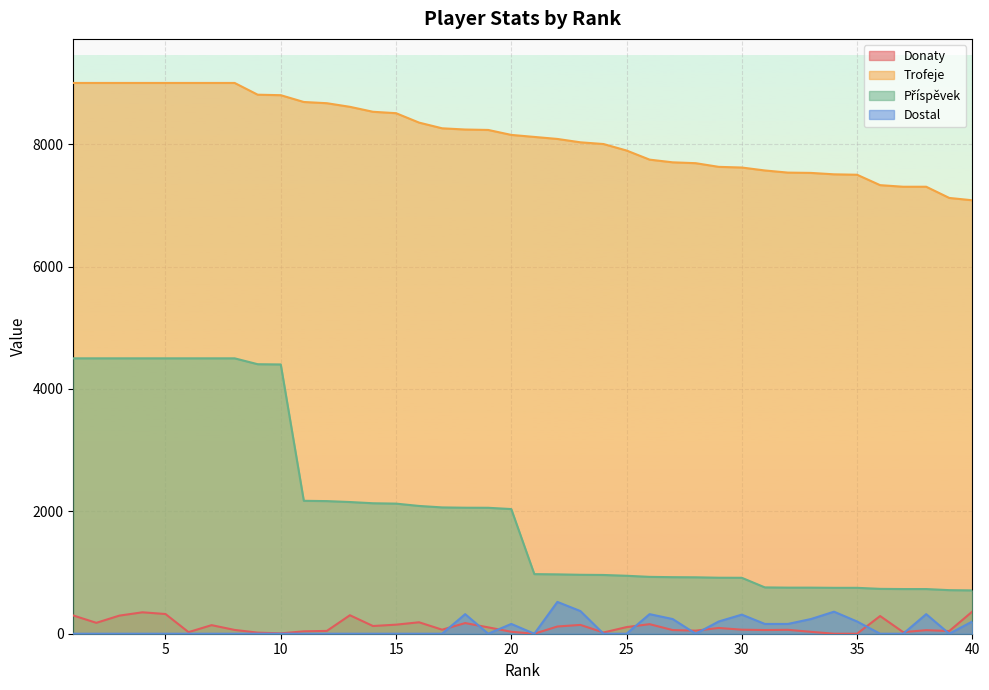

What is the value of the Trofeje point at the 14th from the left?

8529